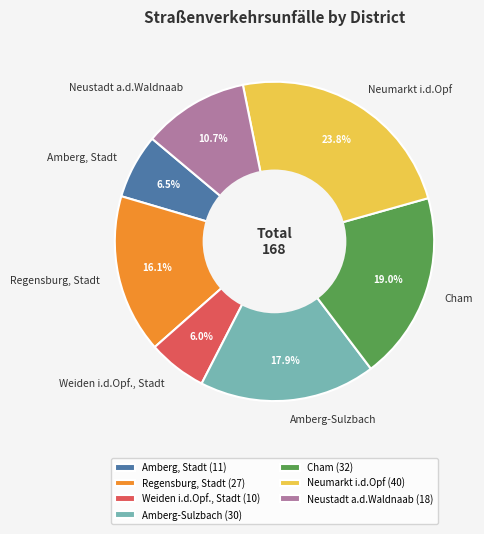

What percentage is the Regensburg, Stadt slice, to the nearest percent?

16%